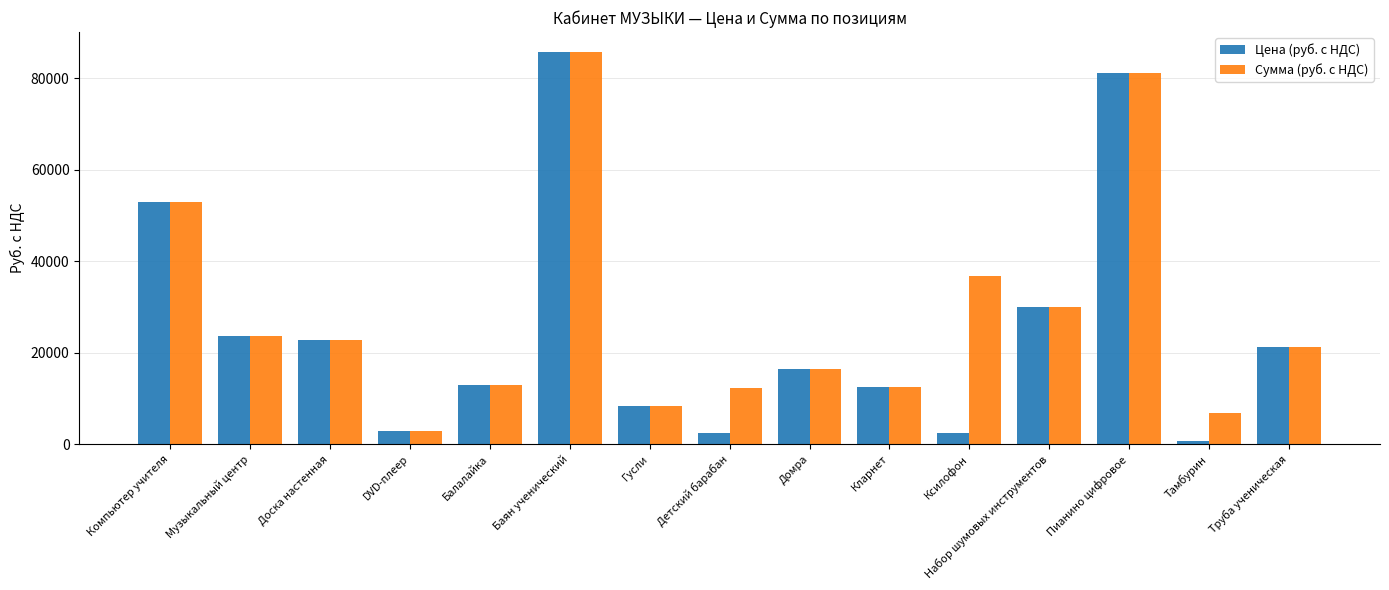

Which series has the largest range (max minus min)?

Цена (руб. с НДС)